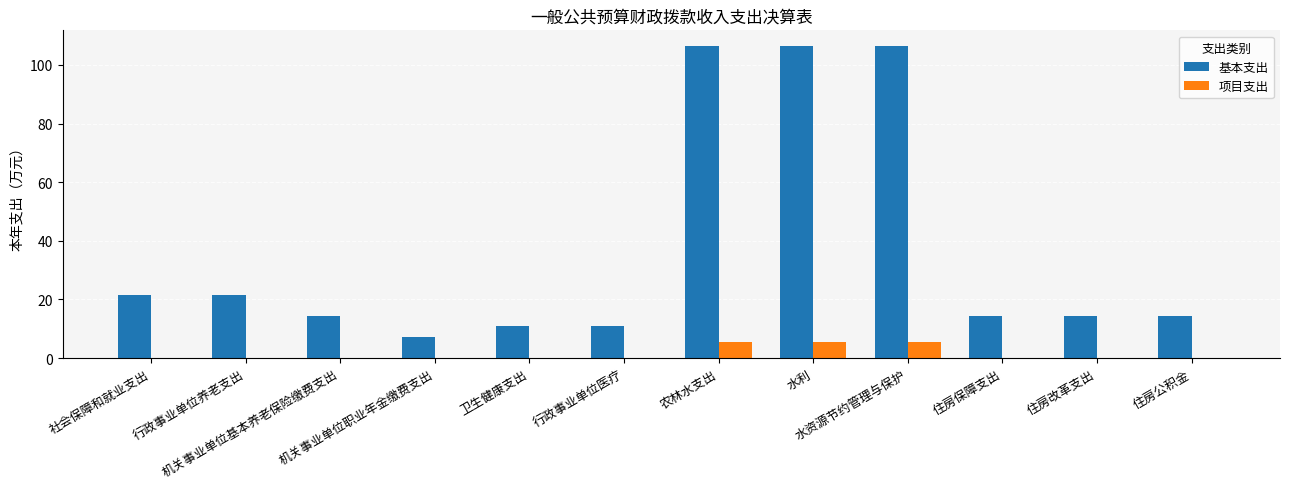

What is the sum of all 基本支出 values?

449.0